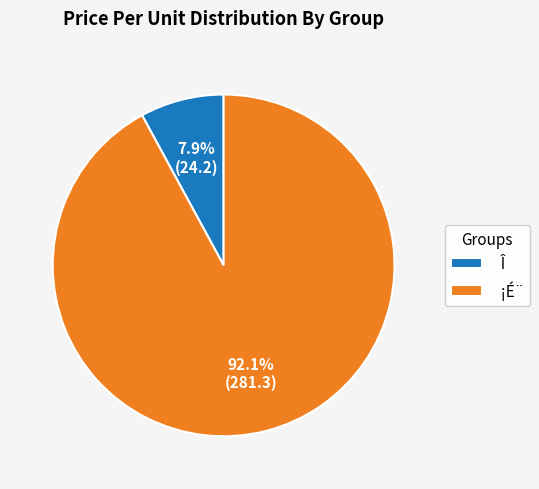

Which has a higher value, Î or ¡É¨?

¡É¨